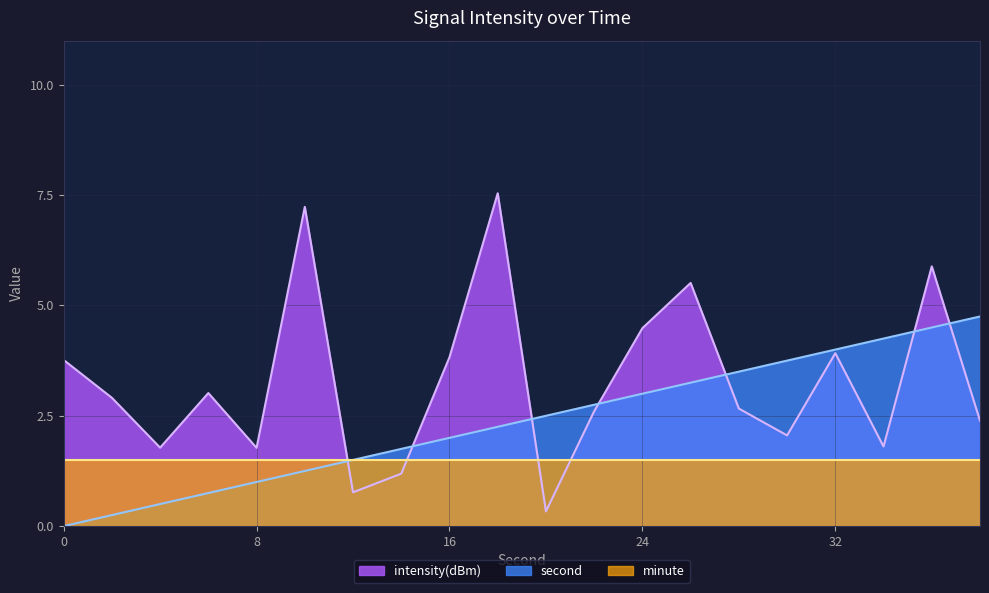

How many times do intensity(dBm) and minute cross each other?

4